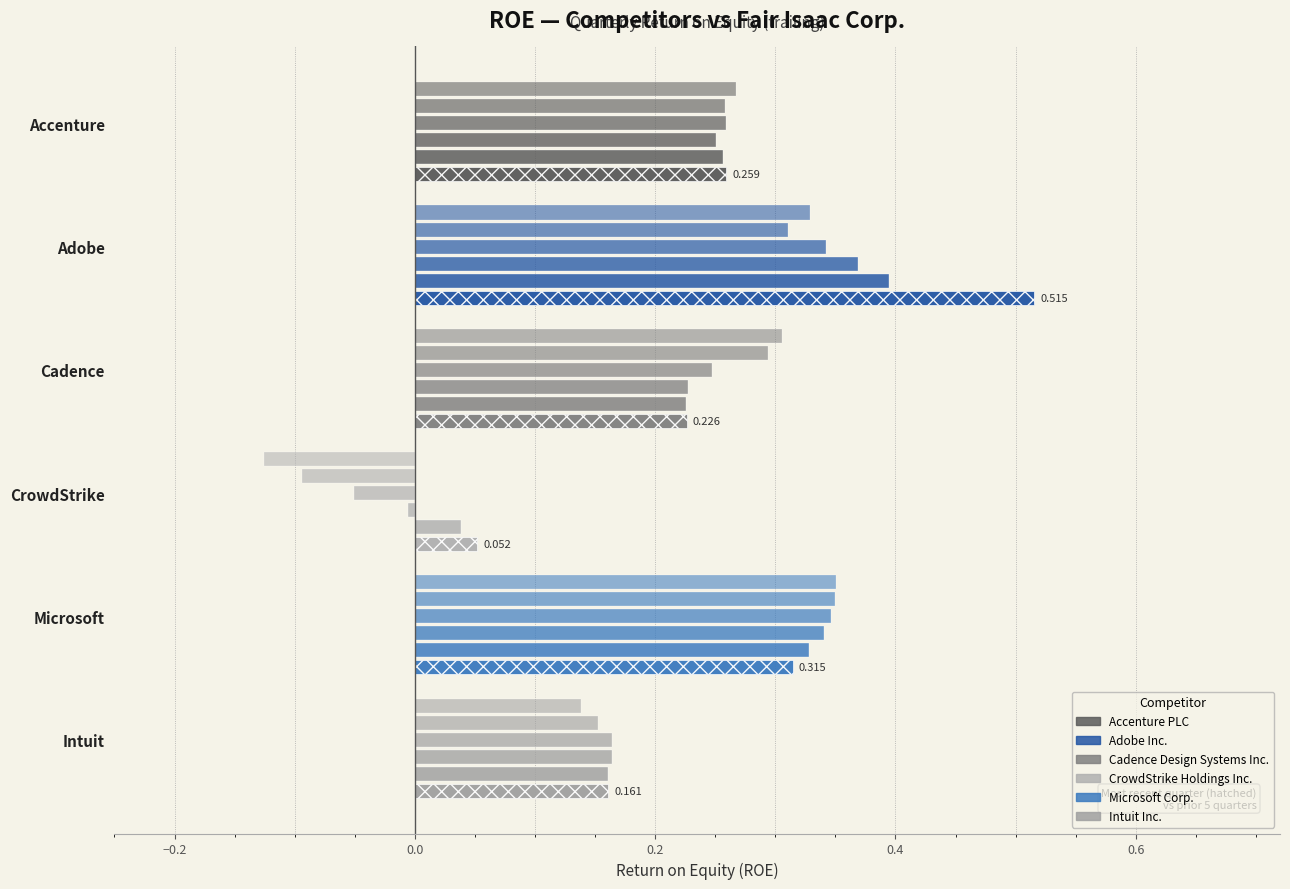

Between 2024-06-30 and 2023-12-31, which series saw the biggest shift?

CrowdStrike Holdings Inc.